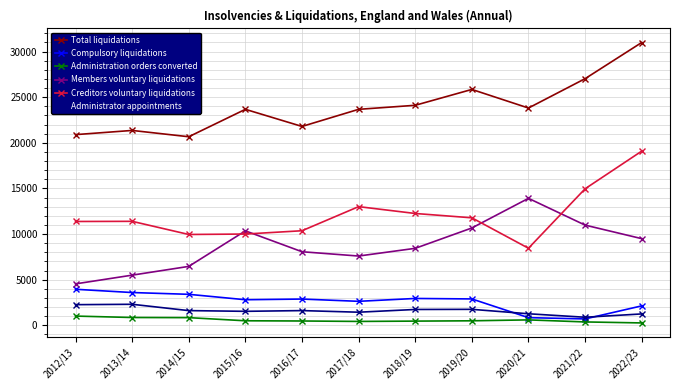

What is the label of the 7th point from the left?

2018/19